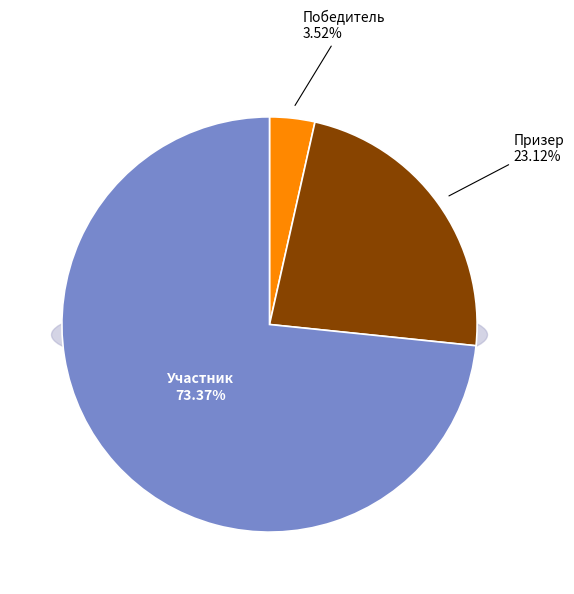

Is it true that Призер is 3% of the pie?

False